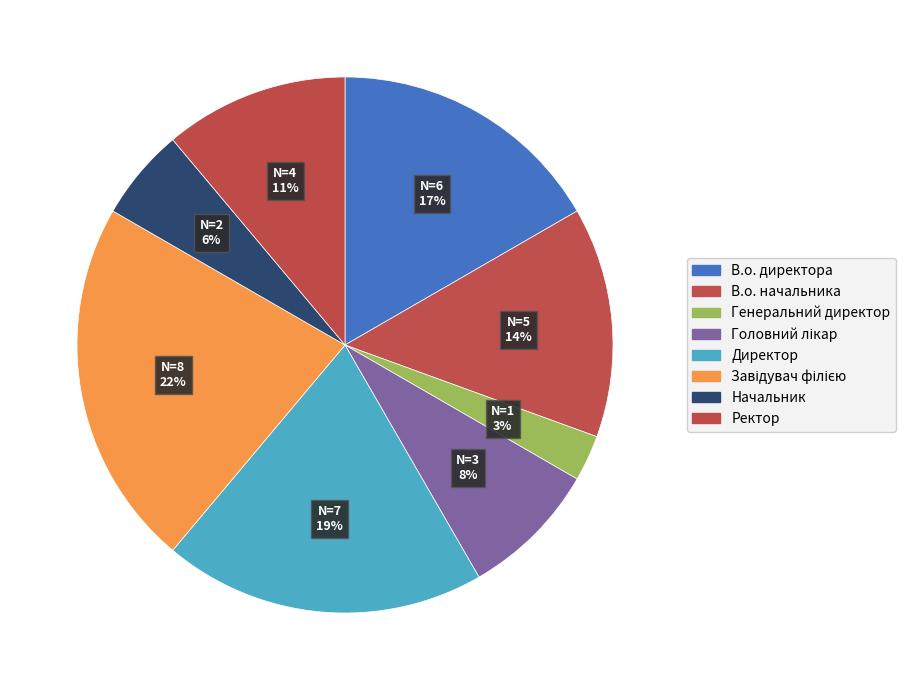

To the nearest percent, what is the average slice percentage?

12%